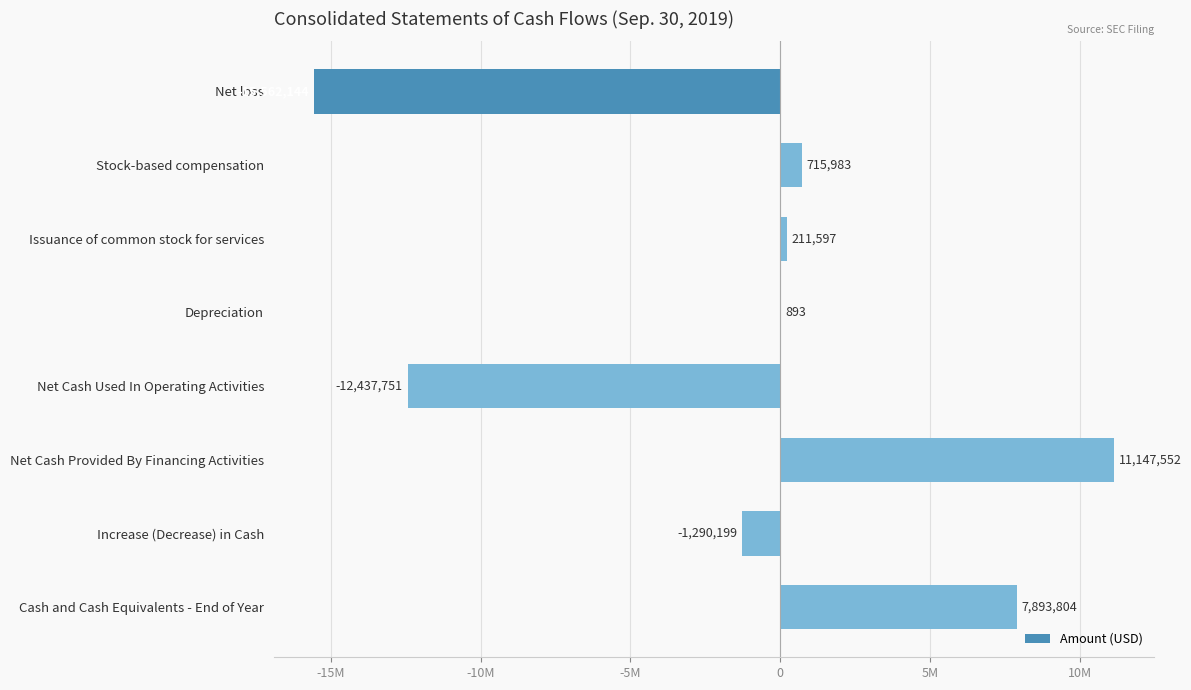

Are the bars horizontal?

Yes